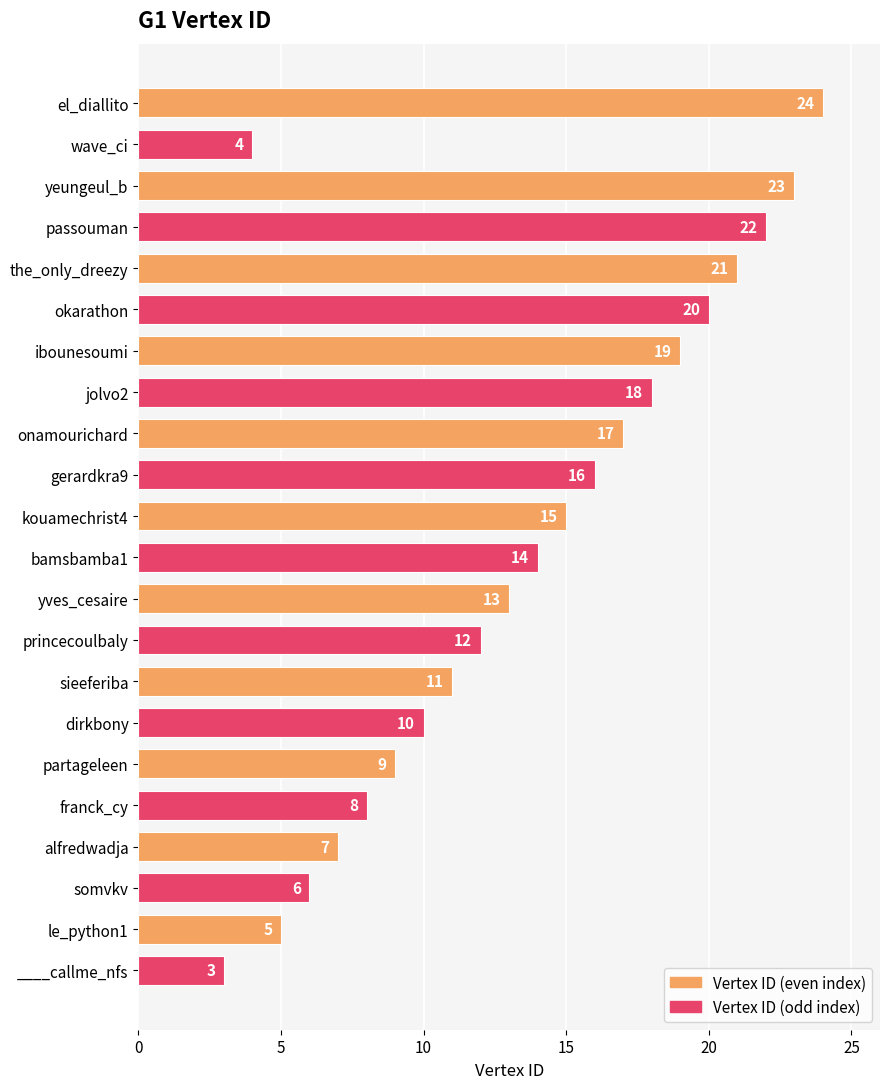

Which has a higher value, wave_ci or alfredwadja?

alfredwadja